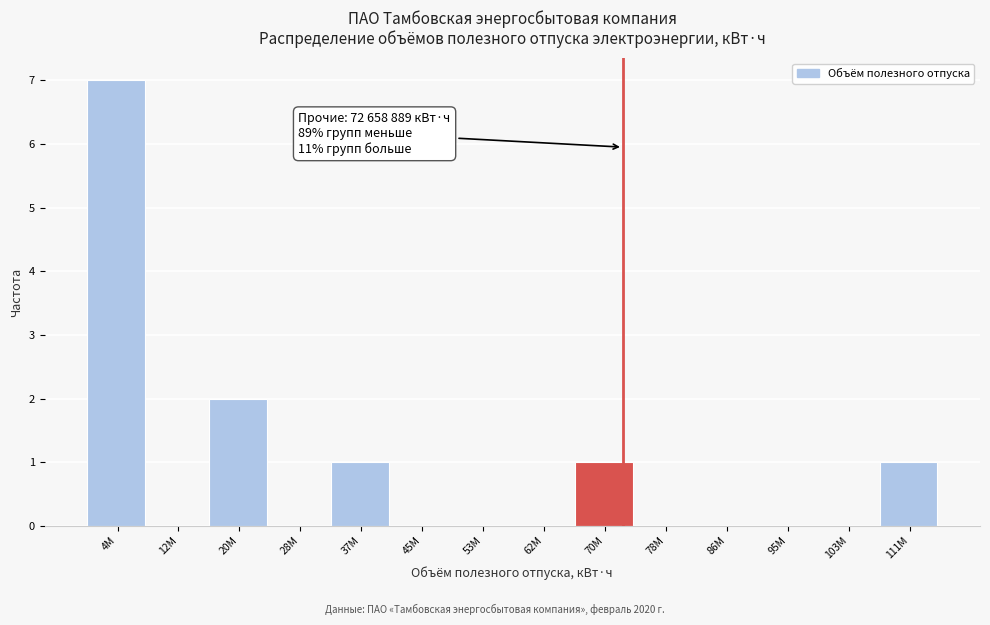

Reading right to left, list all the values displayed in this chart.

111M=1	103M=0	95M=0	86M=0	78M=0	70M=1	62M=0	53M=0	45M=0	37M=1	28M=0	20M=2	12M=0	4M=7